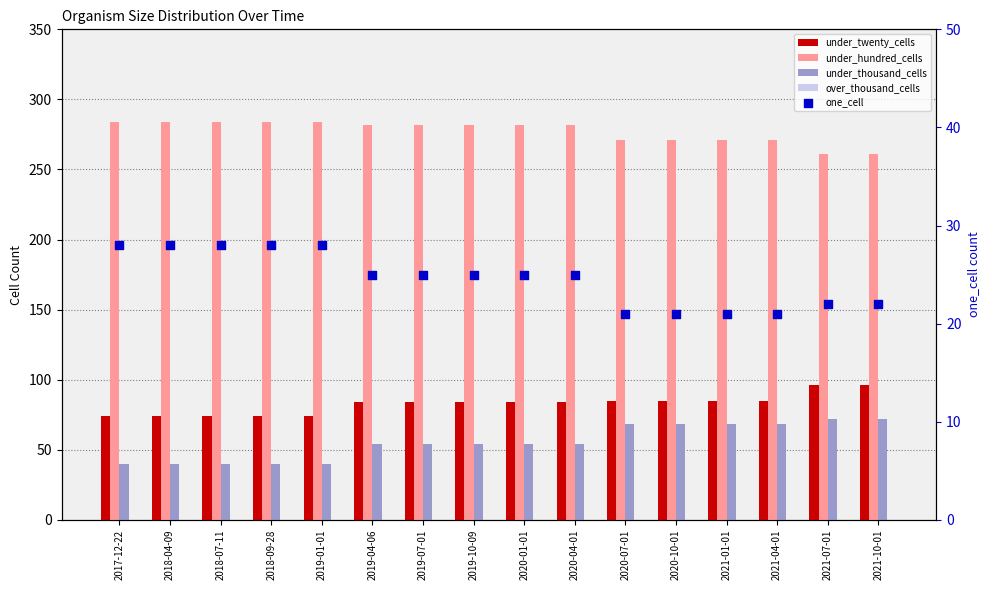

At which category is the sum across all series the highest?

2021-07-01